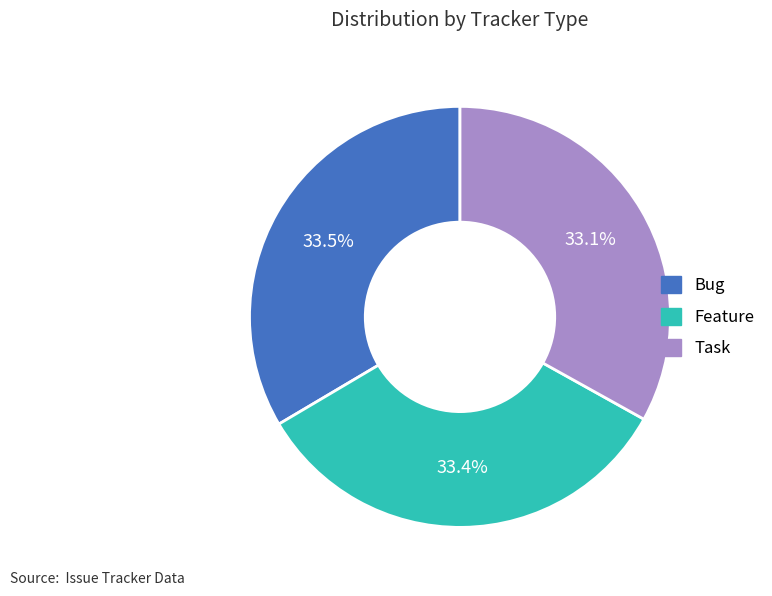

Is there any slice that represents more than half of the pie?

No